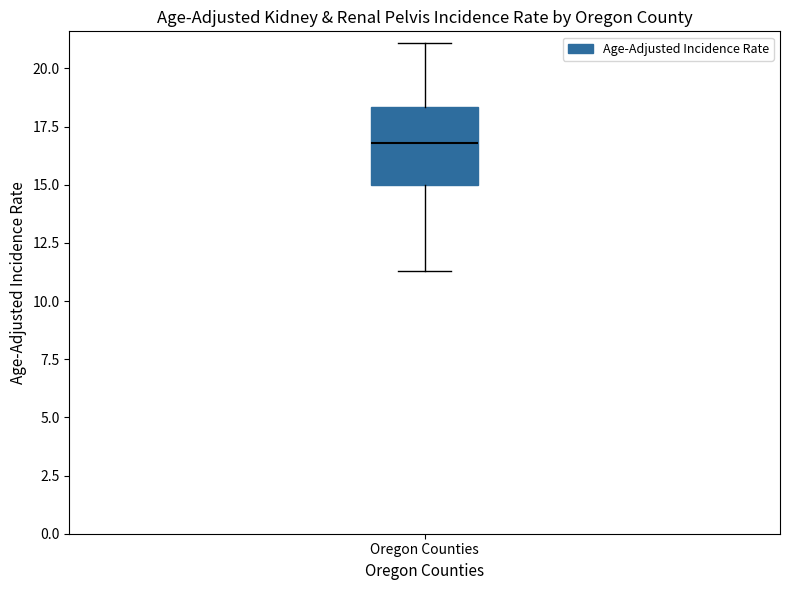

Read this box plot against the y-axis: the position of the median line, the range covered by the box, and the ends of both whiskers. The values are not printed on the chart, so give them approximately, as read against the axis.

median 17.0, box 15.0 to 18.5, whiskers 11.5 to 21.0